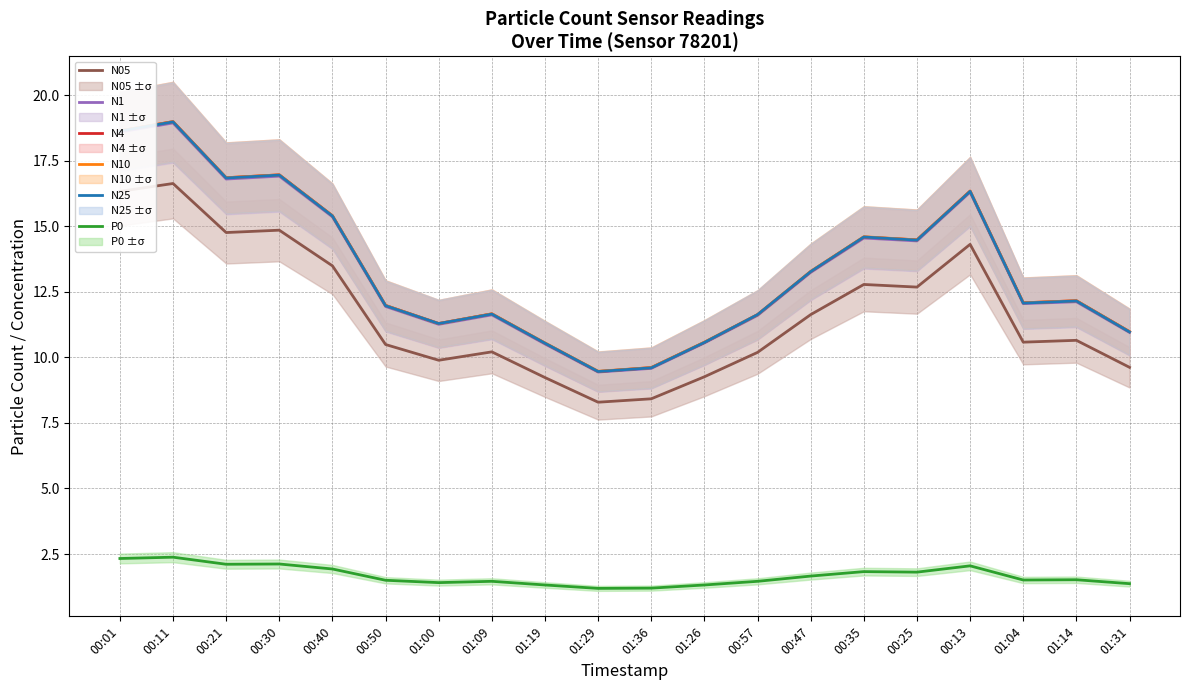

Read the N1 value at 01:26.

10.6